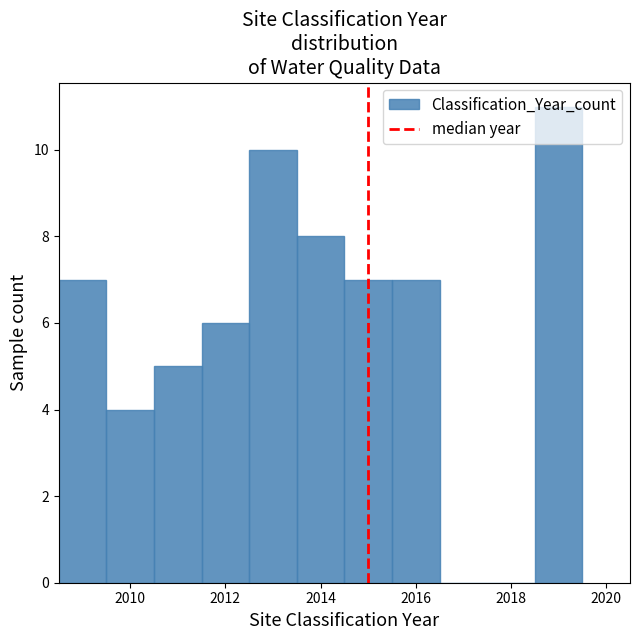

How tall is the bar that spans 2015.5 to 2016.5 on the x-axis? Neither the bar edges nor the heights are printed on the chart, so give them approximately, as read against the axes.

7